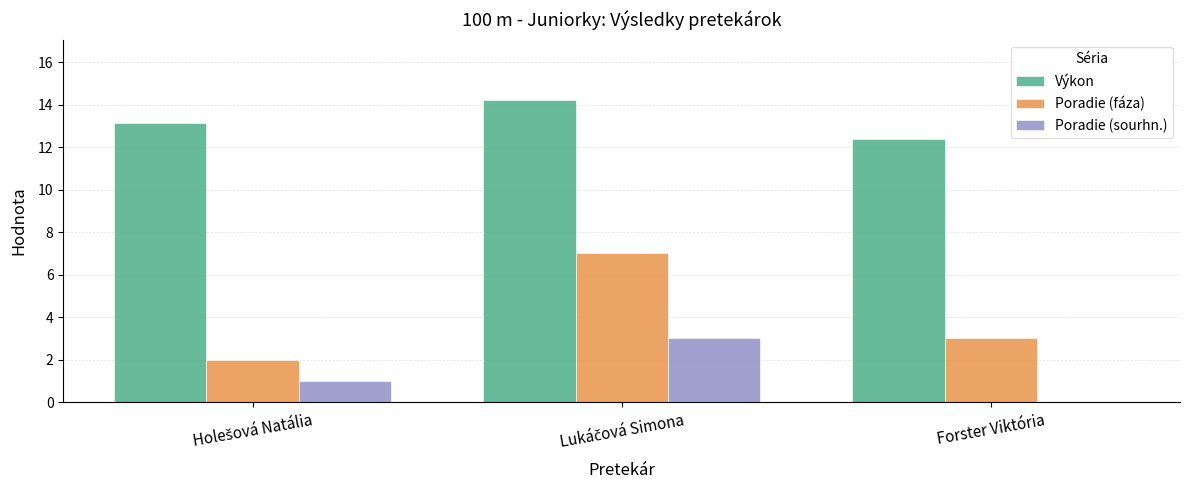

At which label is Poradie (fáza) closest to 4?

Forster Viktória